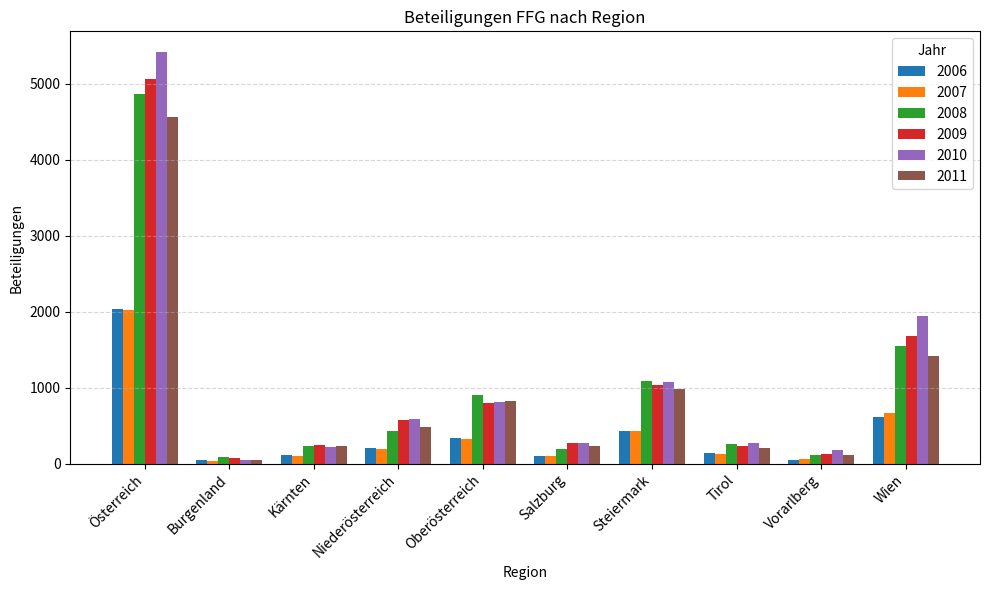

The 2010 series shows 242 at Niederösterreich. True or false?

False